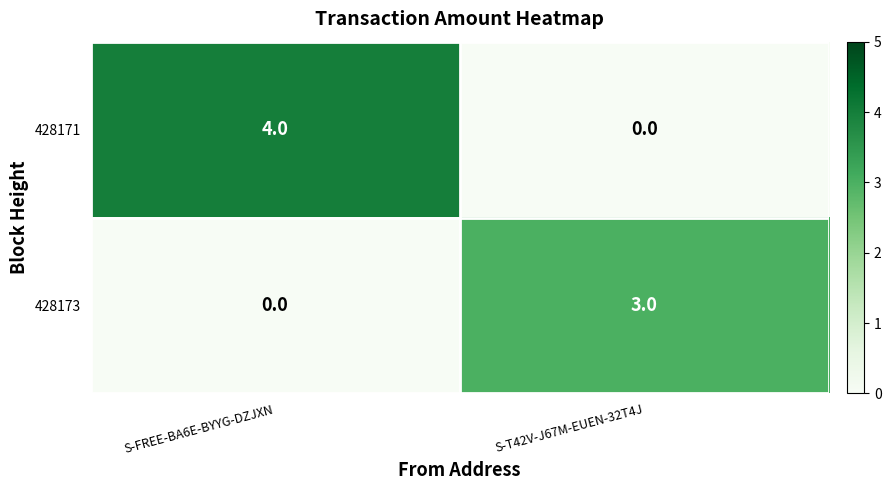

Rank the series by their maximum value, from highest to lowest.

428171, 428173